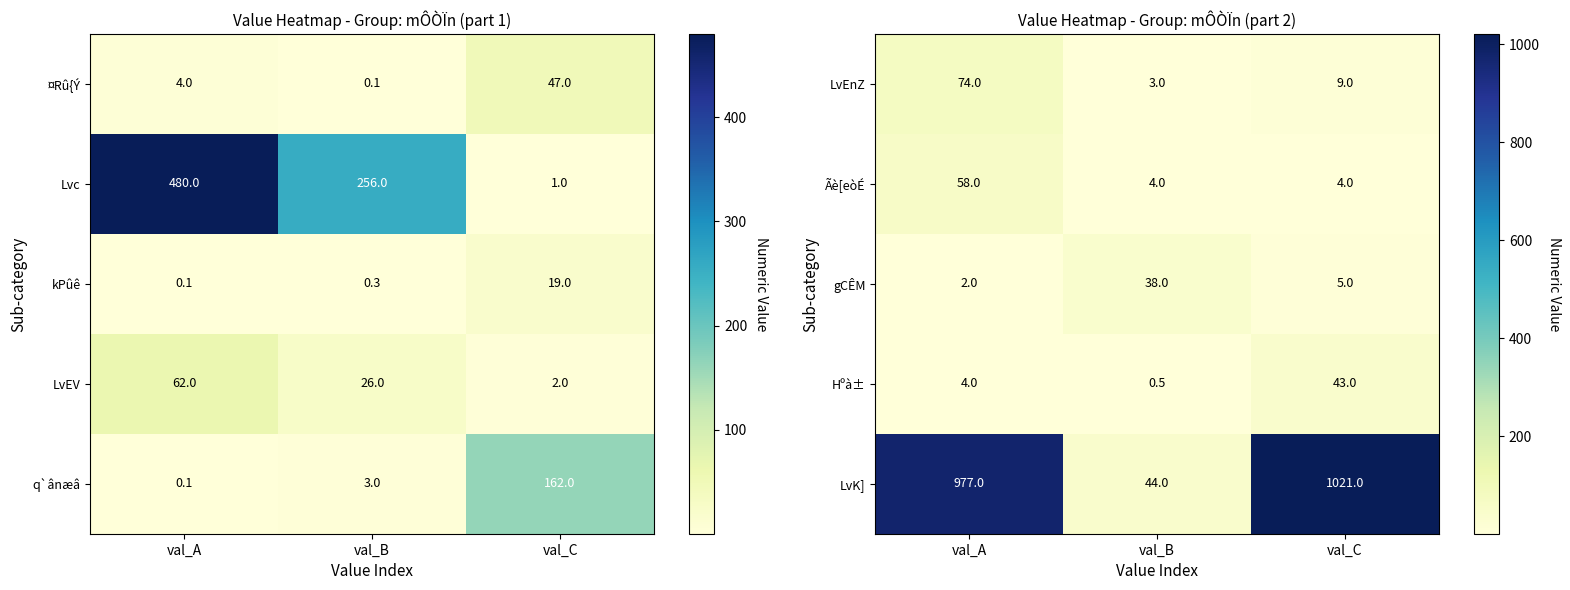

How many Ãè[eòÉ values are between 4 and 58?

3